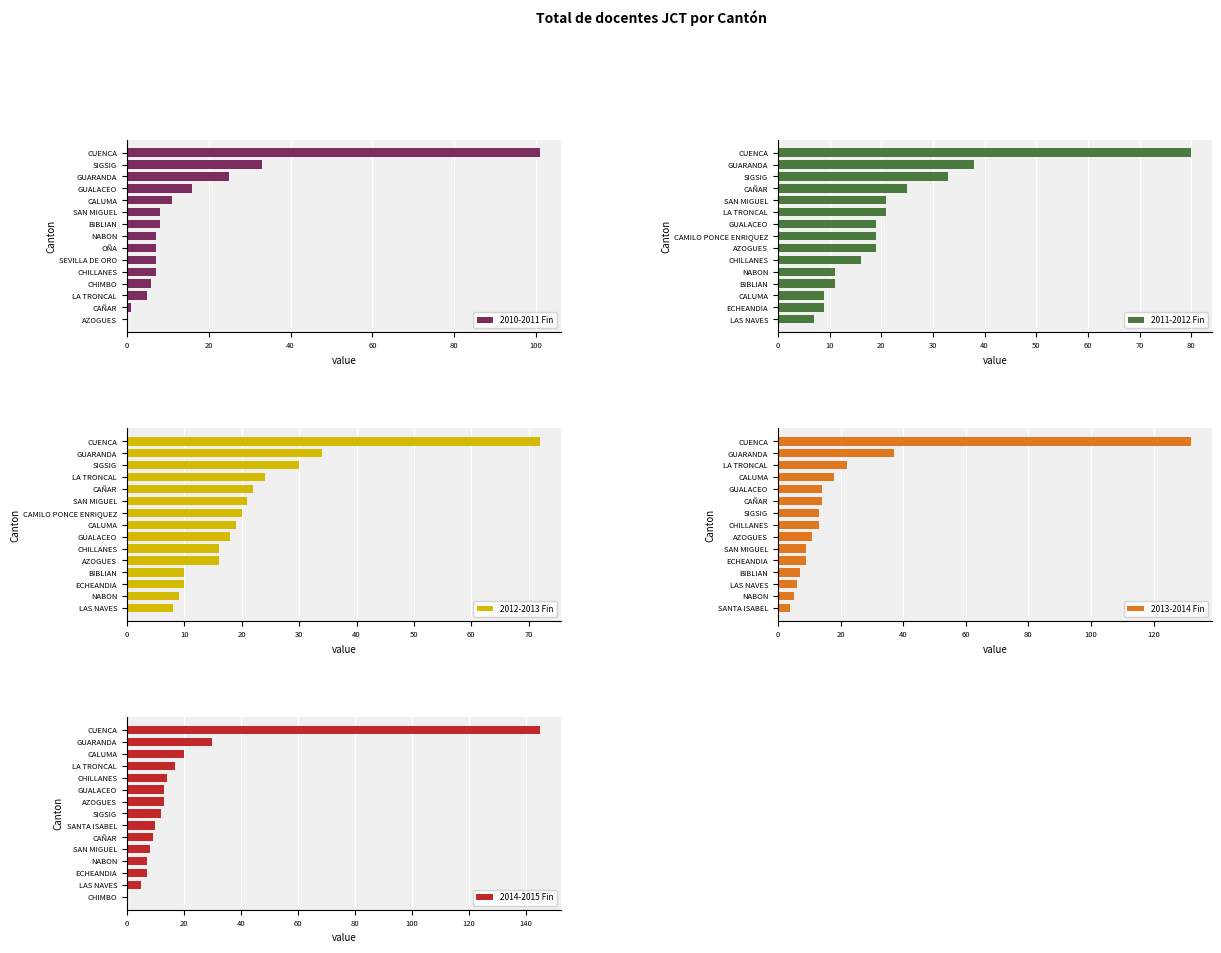

How many data points in 2014-2015 Fin are less than 12?

7